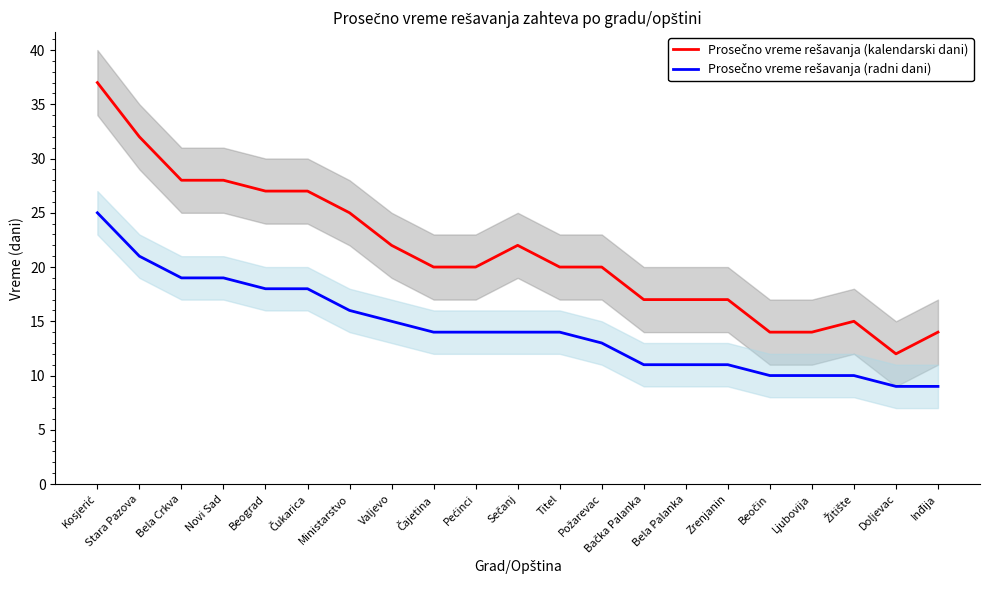

Read the Prosečno vreme rešavanja (kalendarski dani) value at Beočin, to the nearest 5.

15